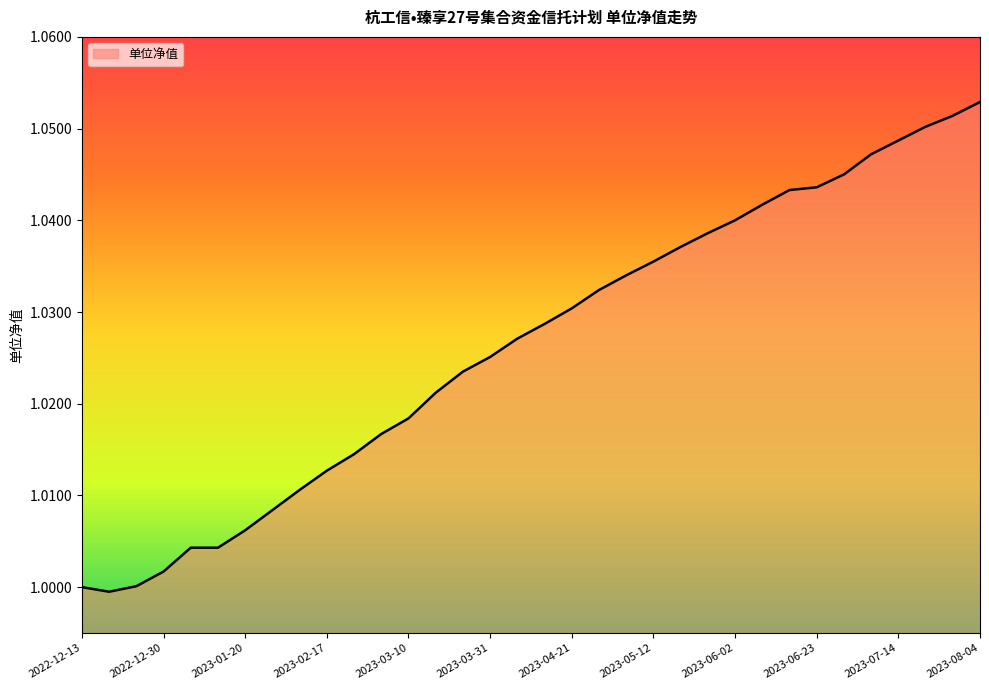

At which category does the data reach its first local valley?

2022-12-16